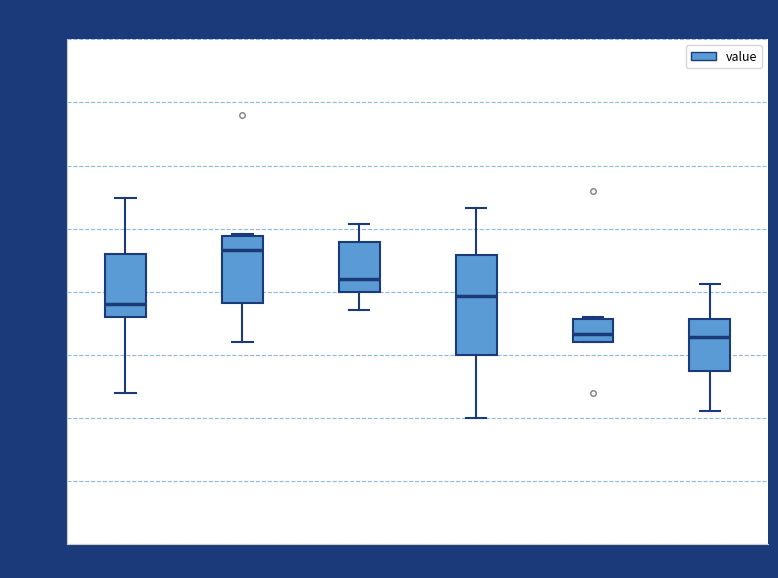

Reading left to right, read every box against the y-axis: the position of its median line, the range the box covers, and the ends of its whiskers. The values are not printed on the chart, so give them approximately, as read against the axis.

00:00-03:59: median 2.45, box 2.40 to 2.65, whiskers 2.10 to 2.85
04:00-07:59: median 2.65, box 2.45 to 2.70, whiskers 2.30 to 2.75
08:00-11:59: median 2.55, box 2.50 to 2.70, whiskers 2.45 to 2.75
12:00-15:59: median 2.50, box 2.25 to 2.65, whiskers 2.00 to 2.85
16:00-19:59: median 2.35, box 2.30 to 2.40, whiskers 2.30 to 2.40
20:00-23:59: median 2.30, box 2.20 to 2.40, whiskers 2.05 to 2.55